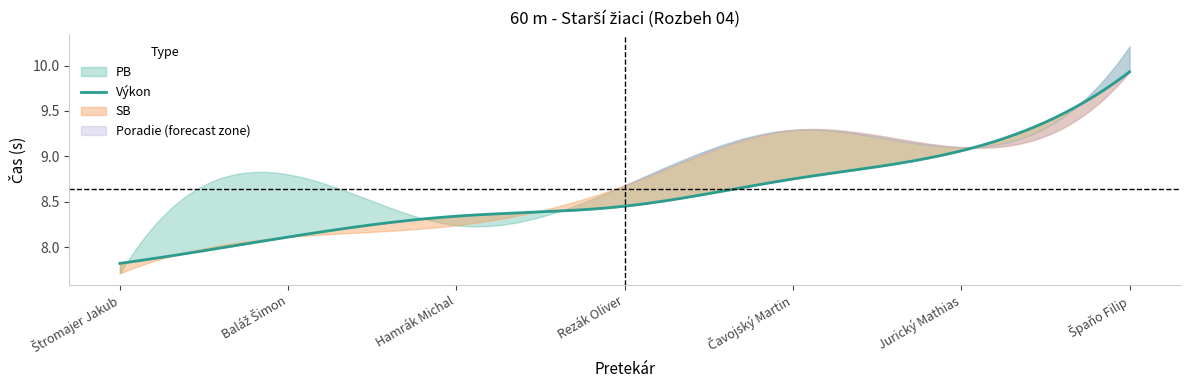

What is the value of the Výkon point at the 7th from the left?

9.9